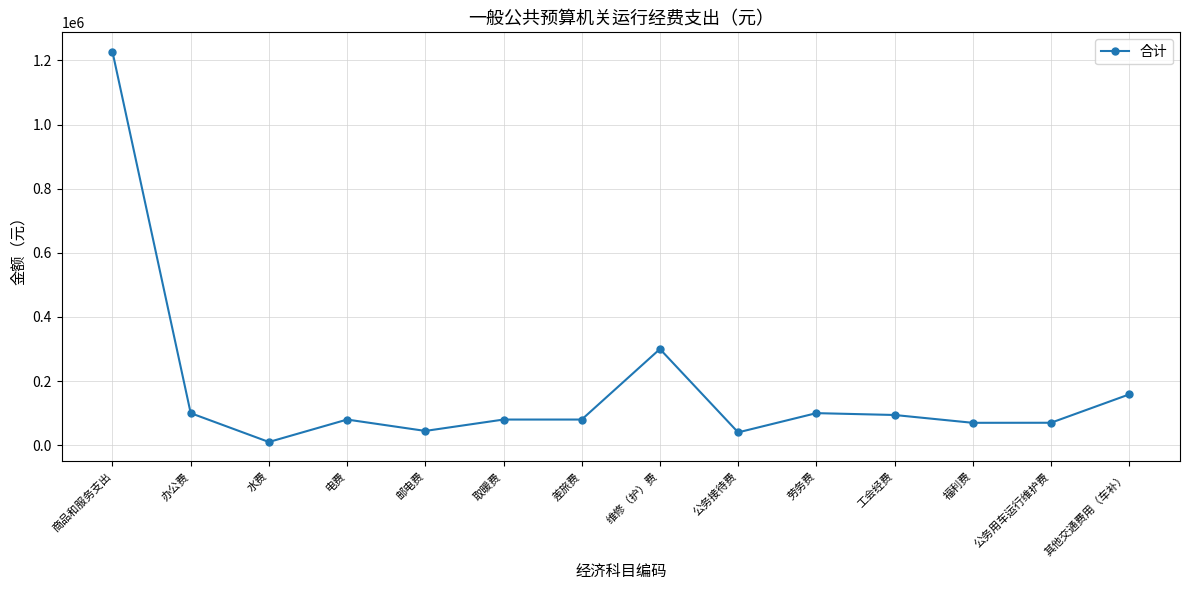

Where is the first local minimum?

水费